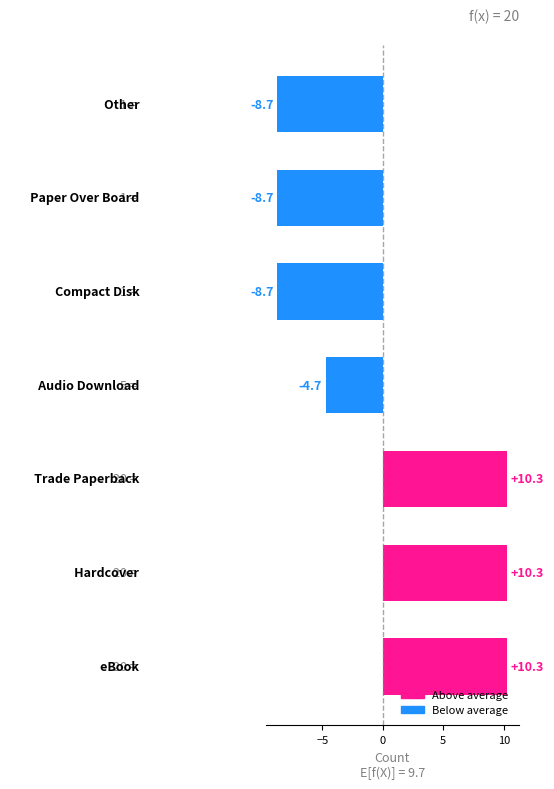

What is the maximum value shown in the chart?

10.3